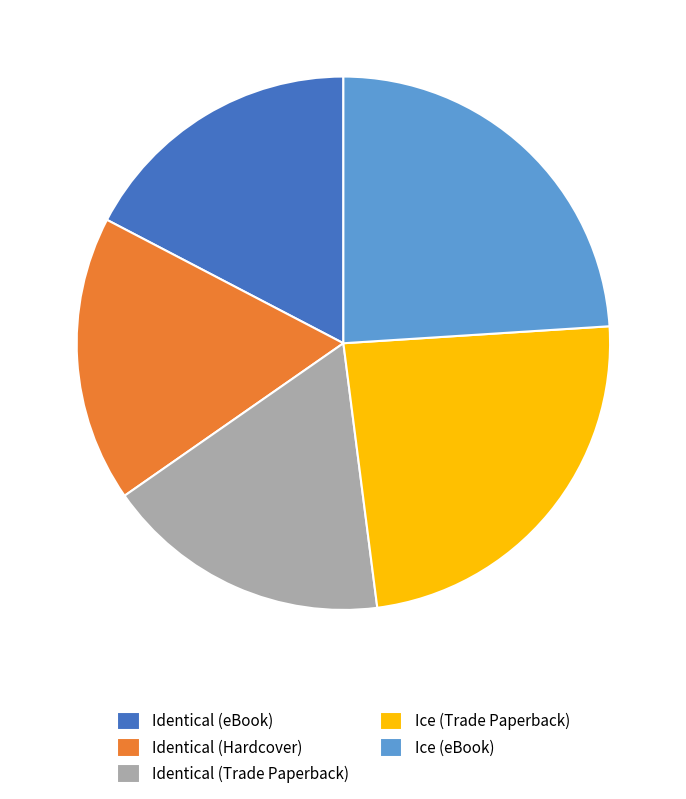

Combined, do Ice (eBook) and Identical (eBook) account for over 50%?

No